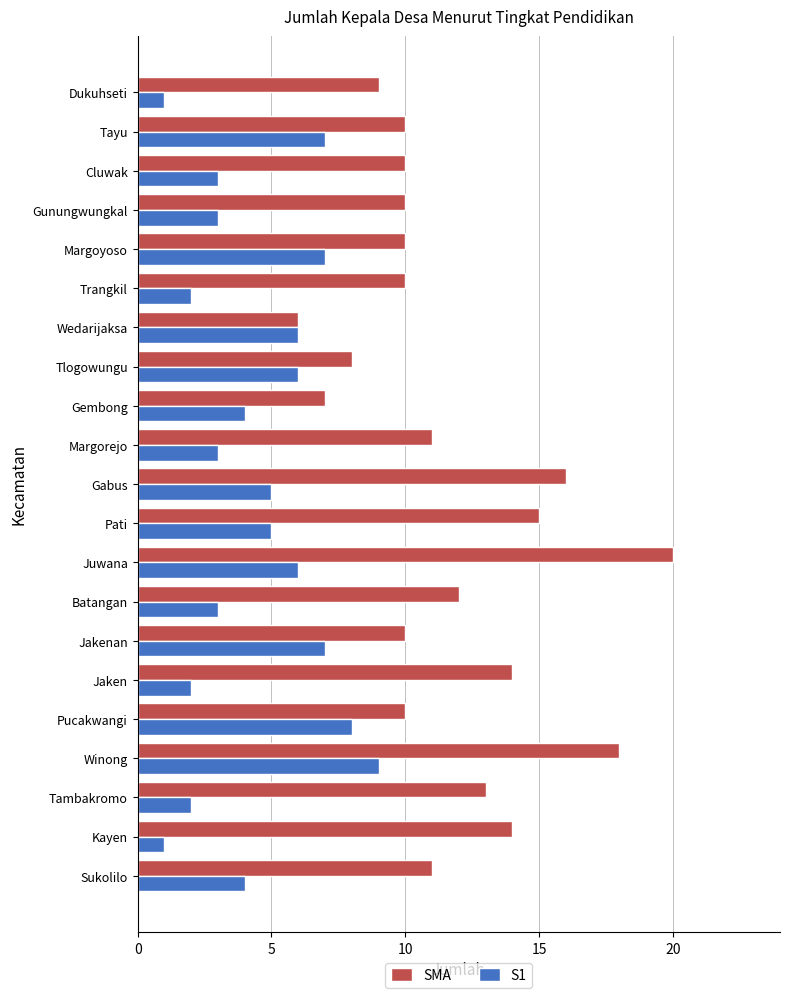

List the series in order of their overall mean, highest first.

SMA, S1